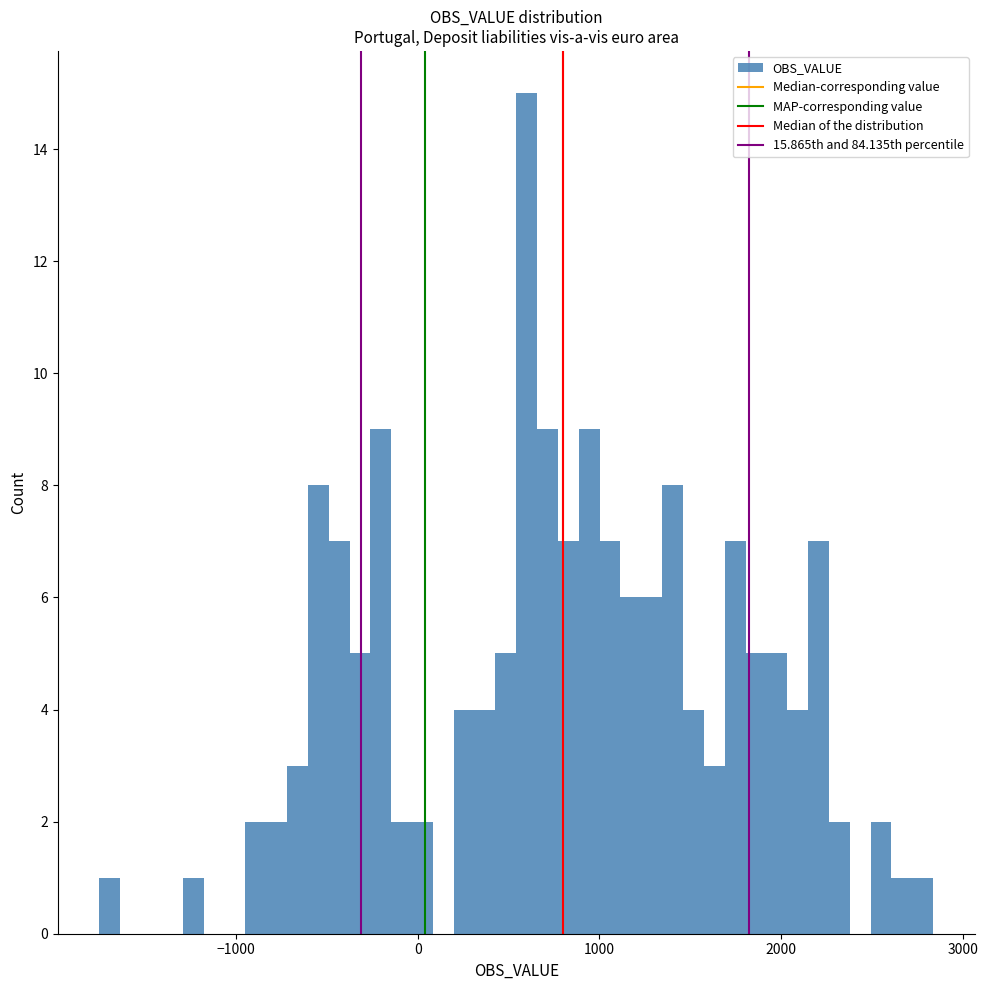

Read against the x-axis, roughly where is the centre of the tallest bar?

600